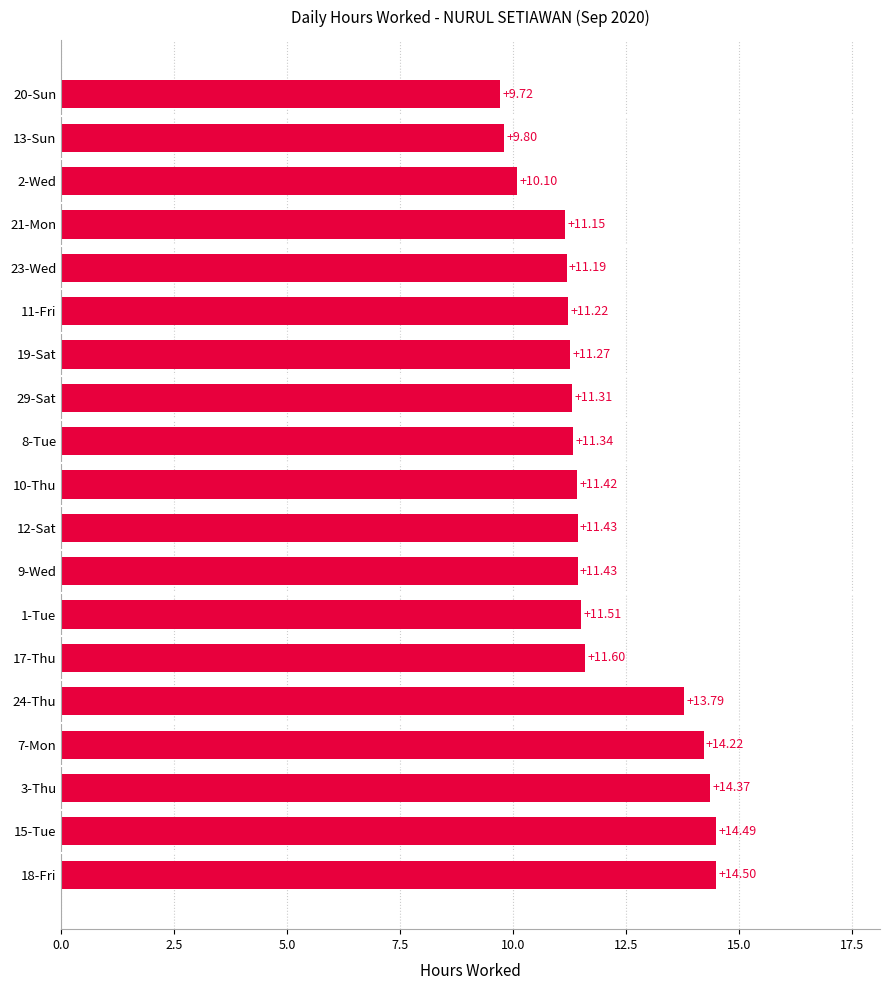

What is the change in value from 18-Fri to 9-Wed?

-3.1